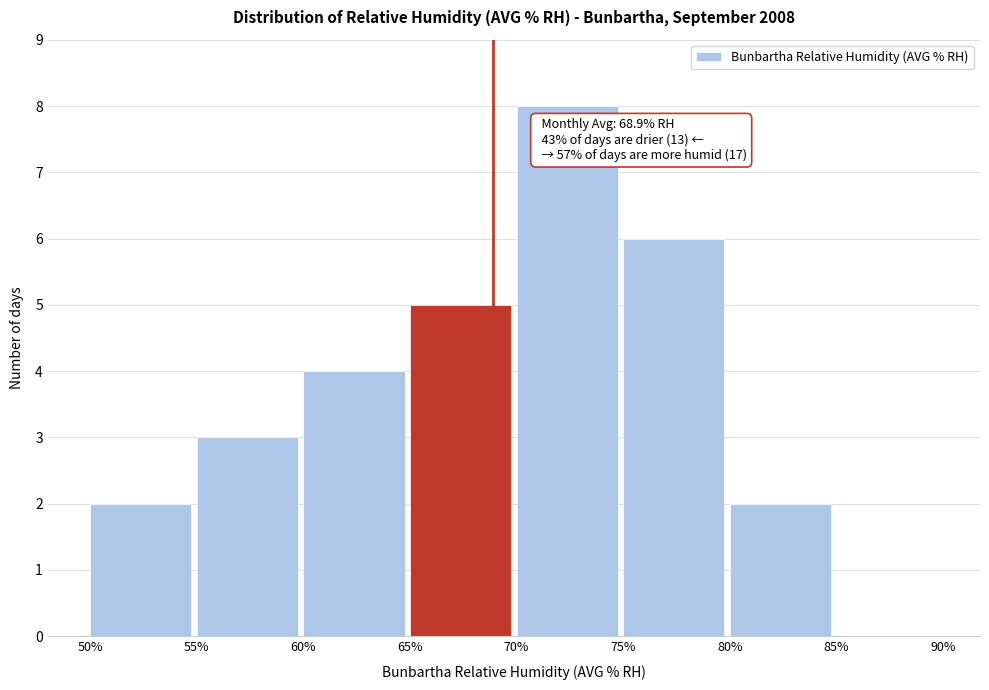

Over which range of the x-axis is the bar tallest?

70% to 75%